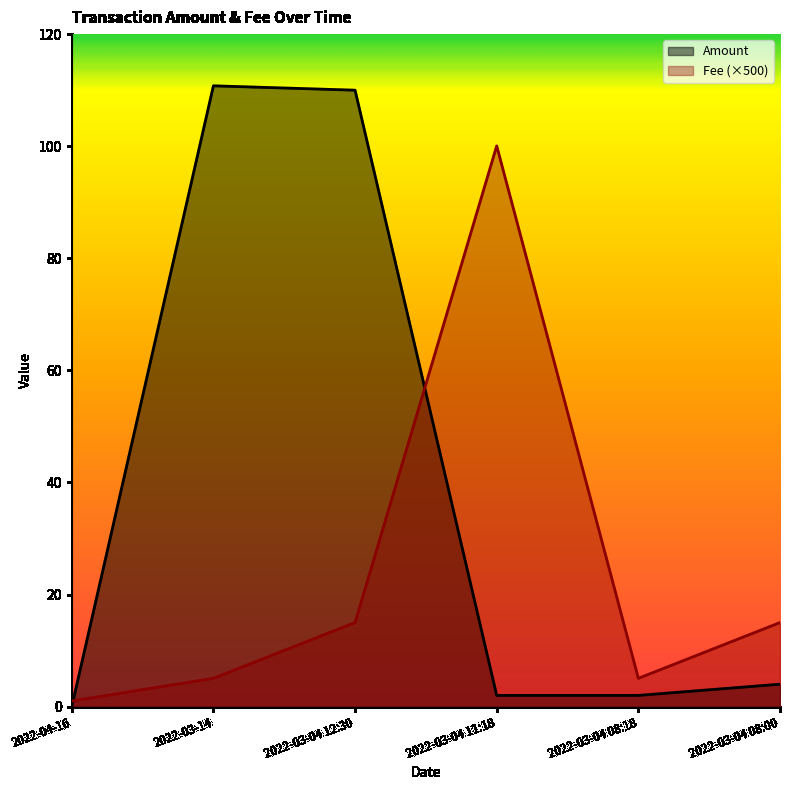

Which series has the largest total across all categories?

Amount